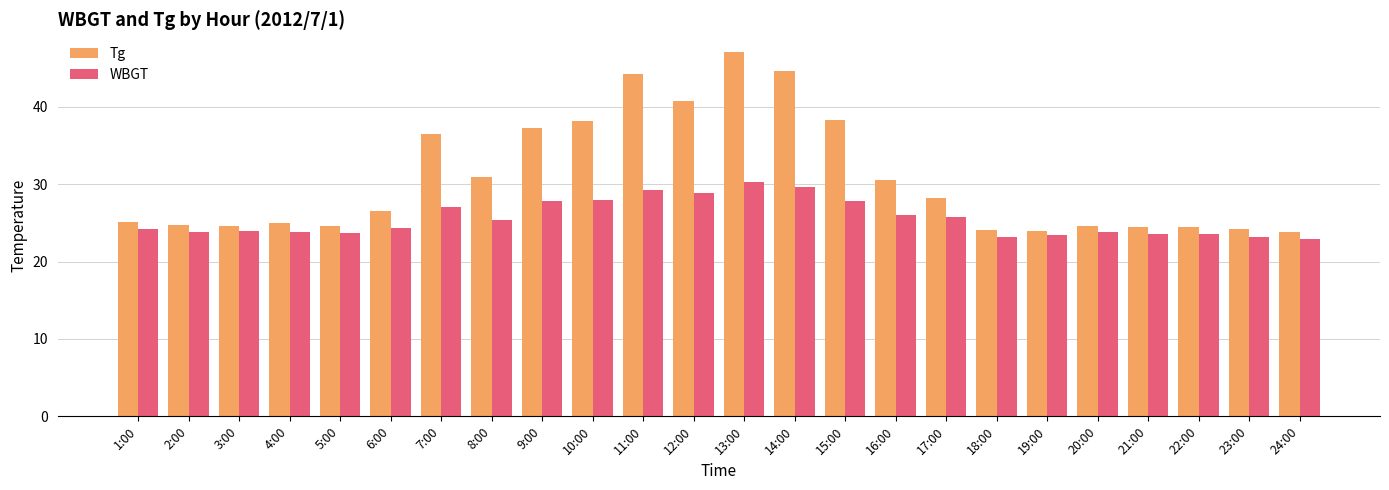

What is the sum of all Tg values?

736.5